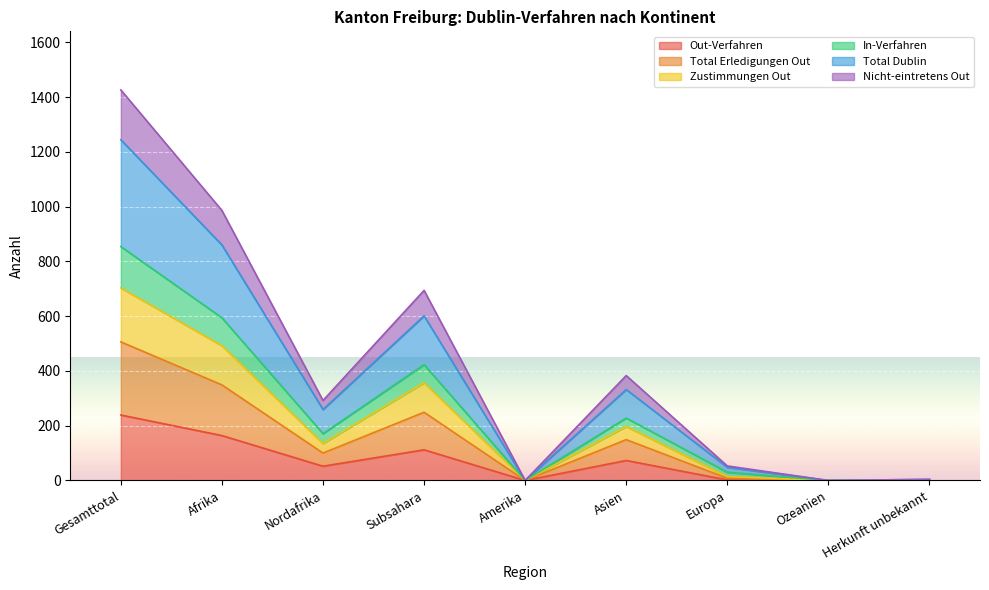

In Zustimmungen Out, how many points are lower than both neighbors (excluding endpoints)?

3